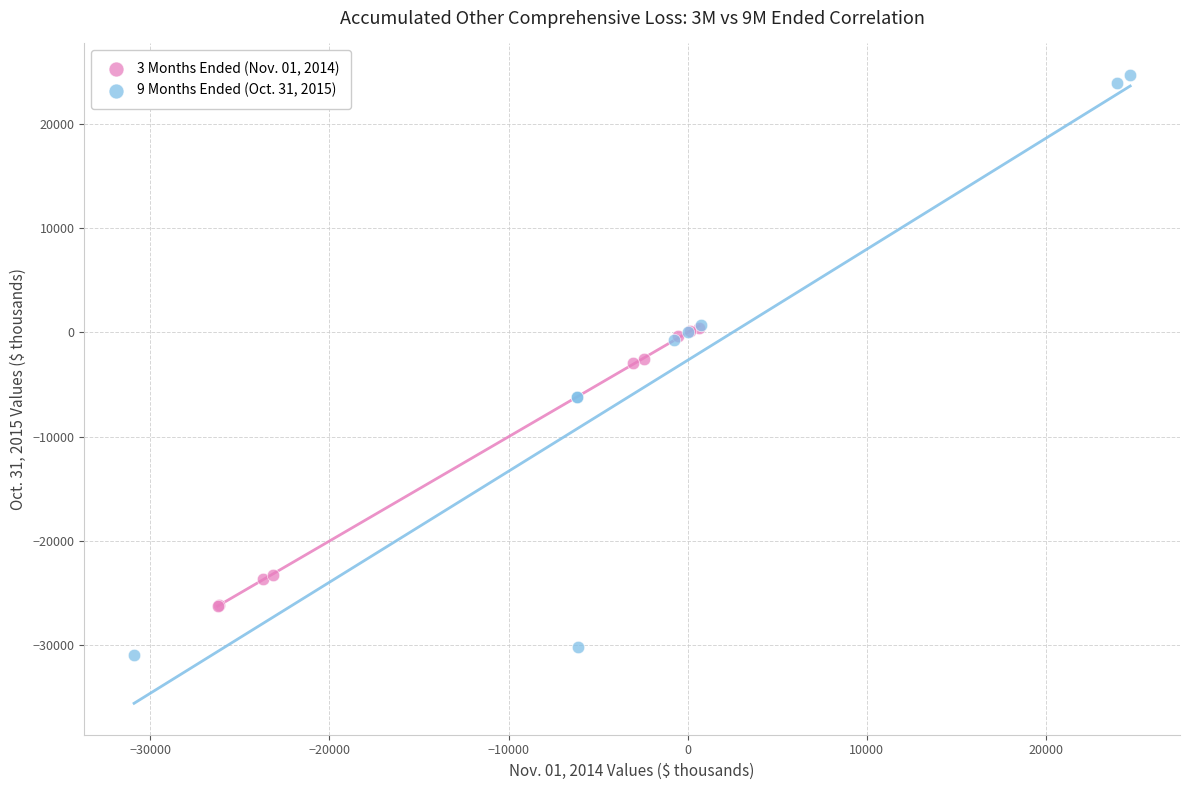

Which series contains the lowest Y value?

9 Months Ended (Oct. 31, 2015)